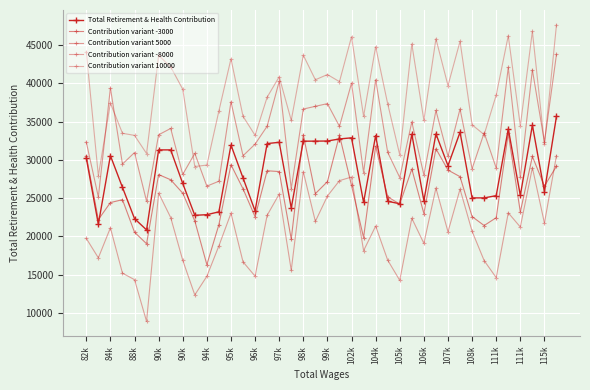

What is the difference between the maximum and minimum values in the Contribution variant -3000 series?

17156